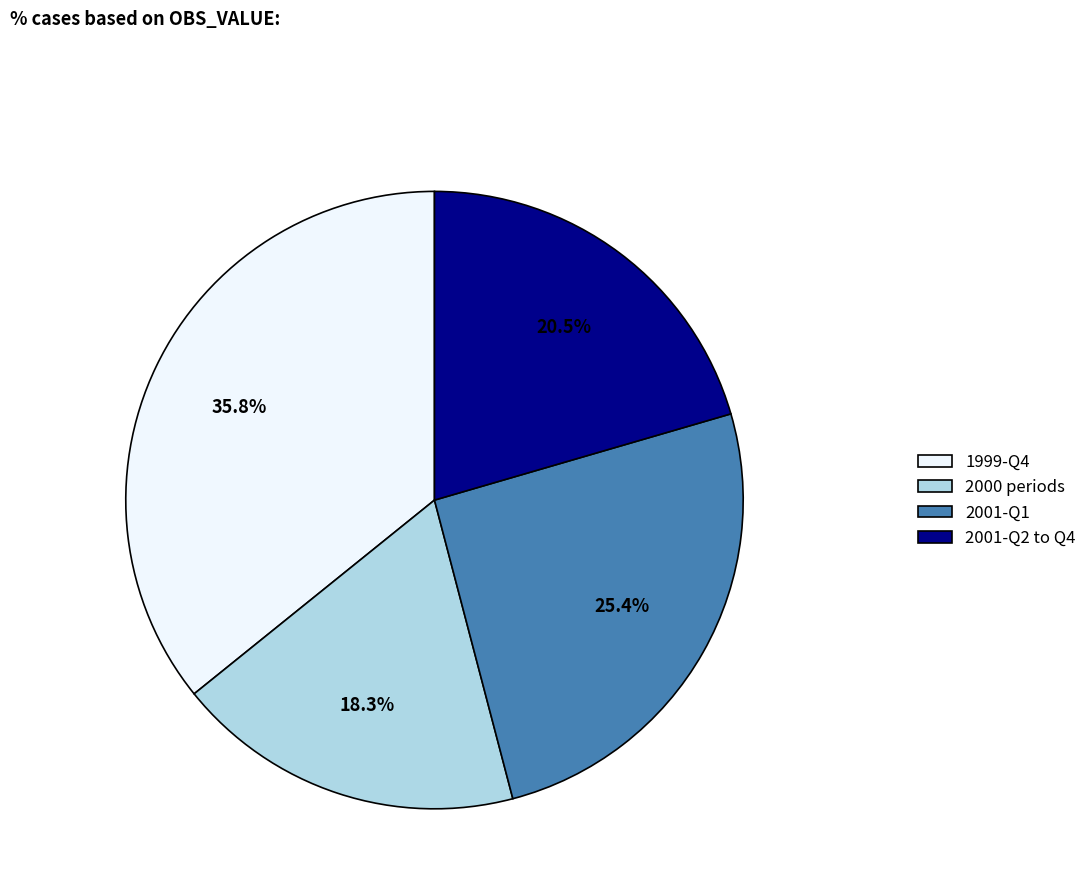

Which category has the smallest portion of the pie?

2000 periods